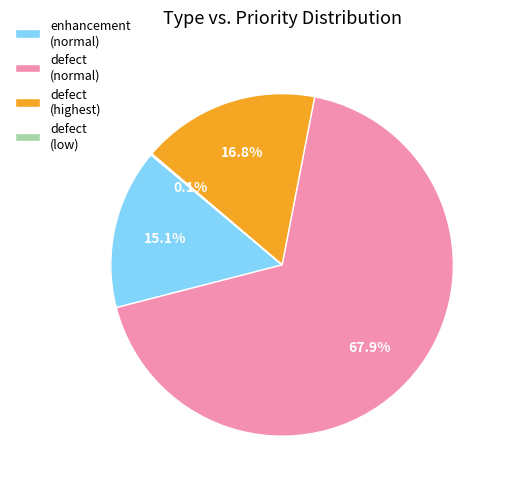

What percentage is NOT represented by enhancement?

84.9%